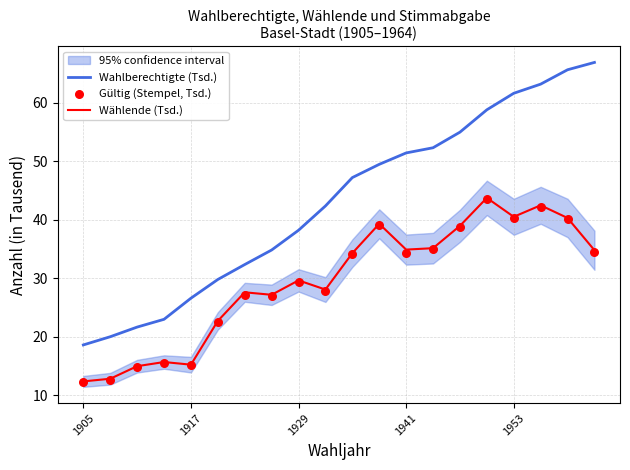

Which series has the widest spread of Y values?

Wahlberechtigte (Tsd.)